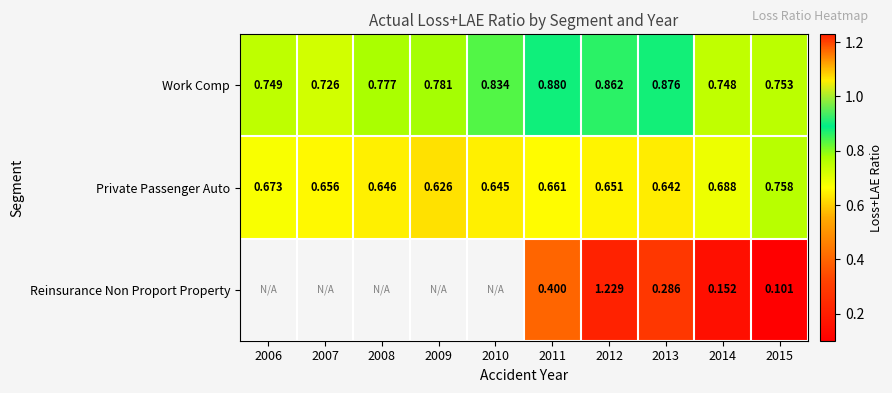

The Private Passenger Auto series shows 0.4 at 2013. True or false?

False